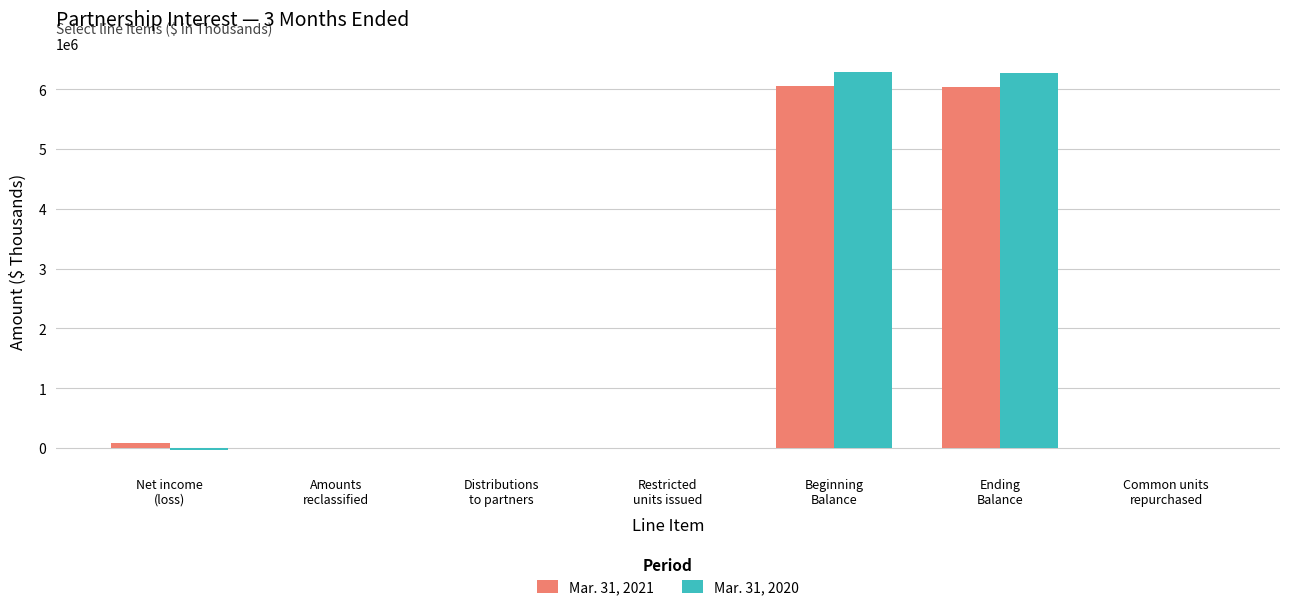

Between Restricted
units issued and Beginning
Balance, which series saw the biggest shift?

Mar. 31, 2020